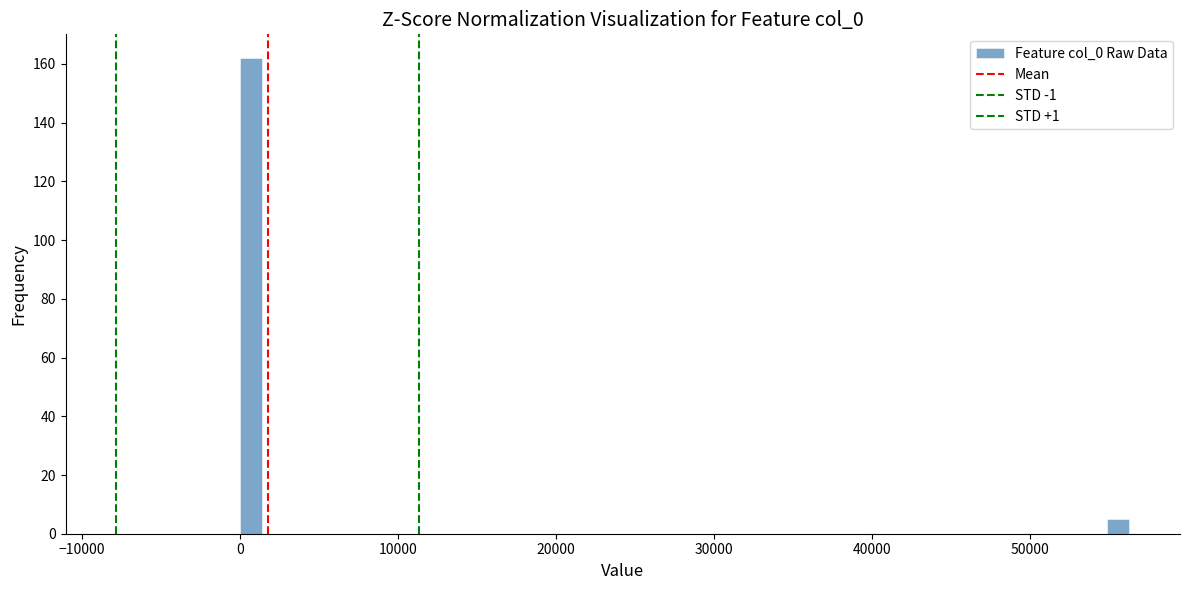

Read against the x-axis, roughly where is the centre of the tallest bar?

1000